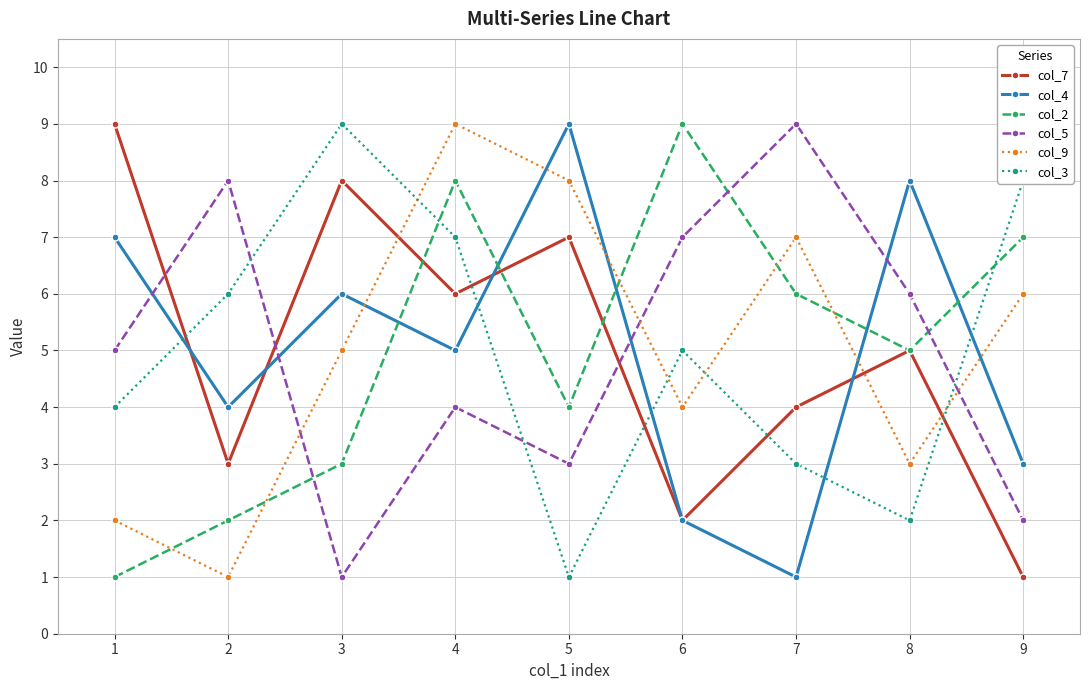

True or false: col_2 has more than 1 interior local peaks.

True